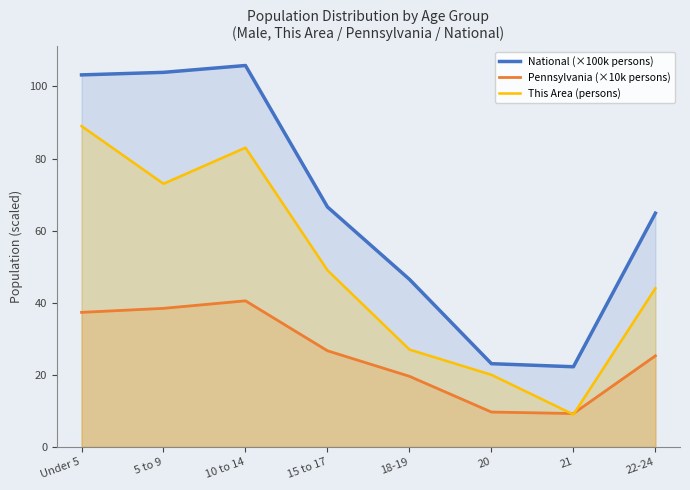

What position from the right is 18-19?

4